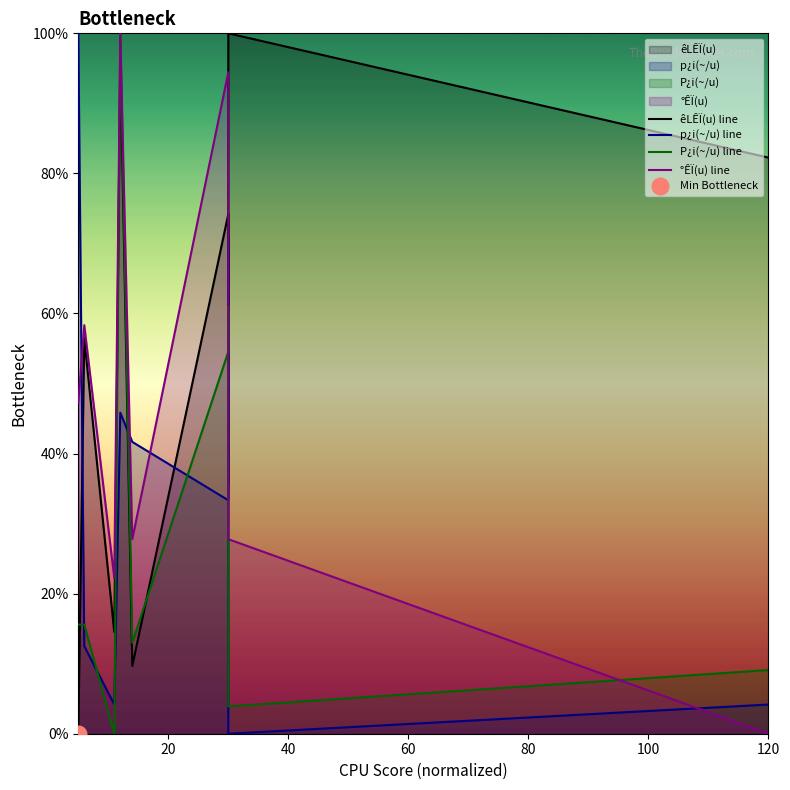

True or false: P¿i(~/u) line and p¿i(~/u) line cross at least once.

True